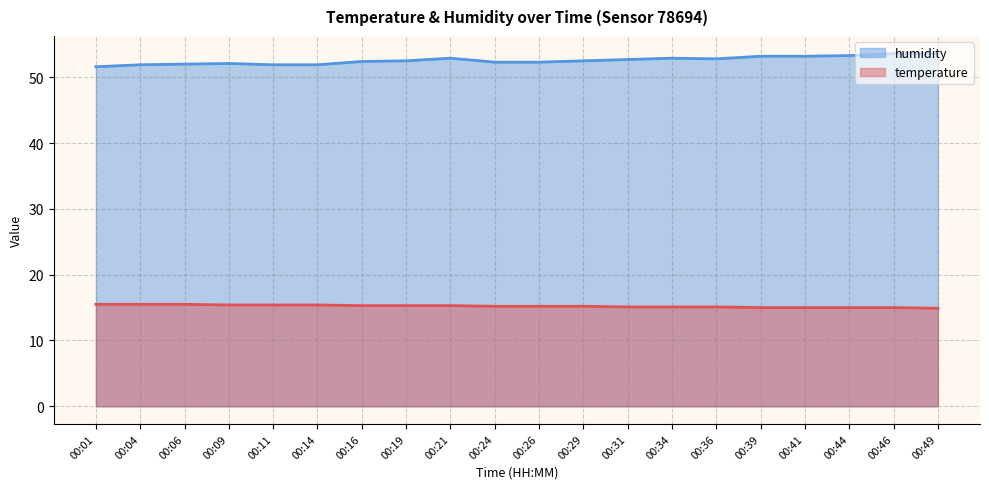

True or false: humidity and temperature intersect in this chart.

False